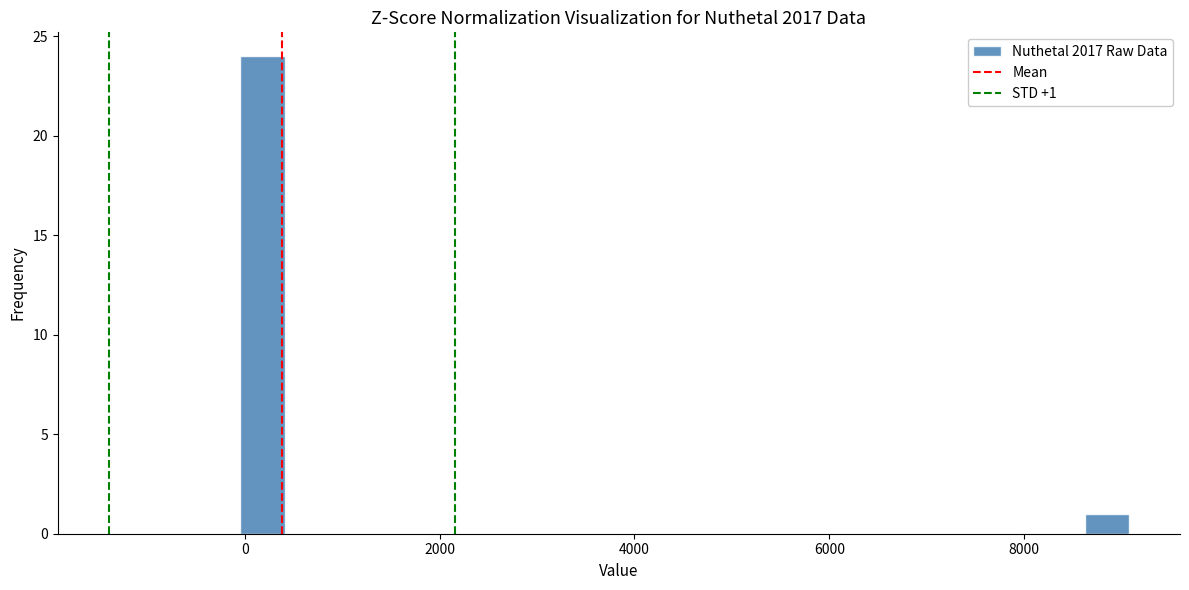

Read against the x-axis, roughly where is the centre of the tallest bar?

200